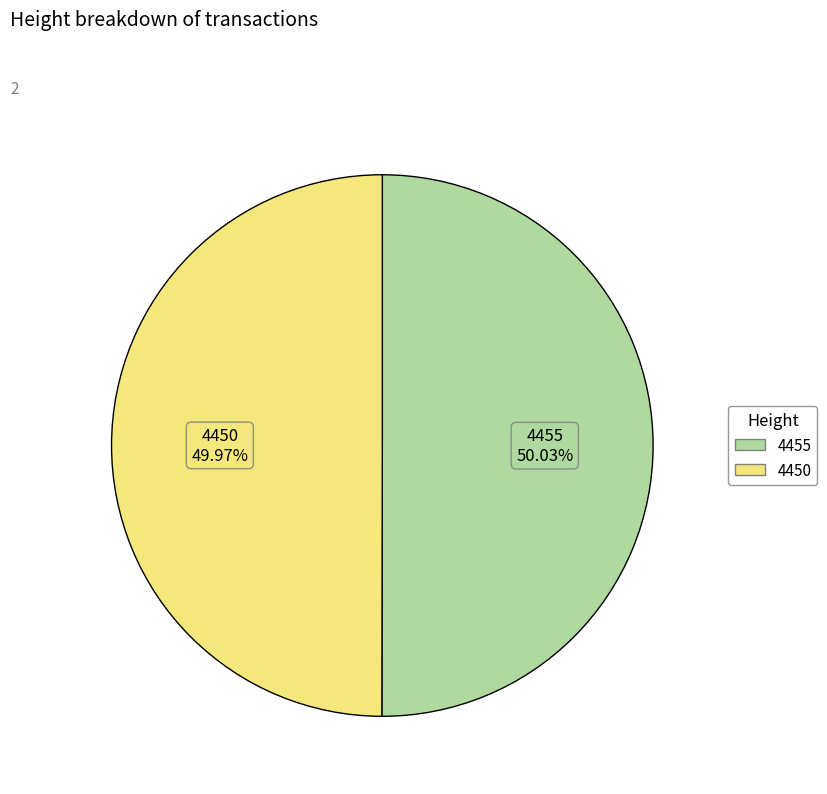

The 4450 slice represents 64% of the pie. True or false?

False